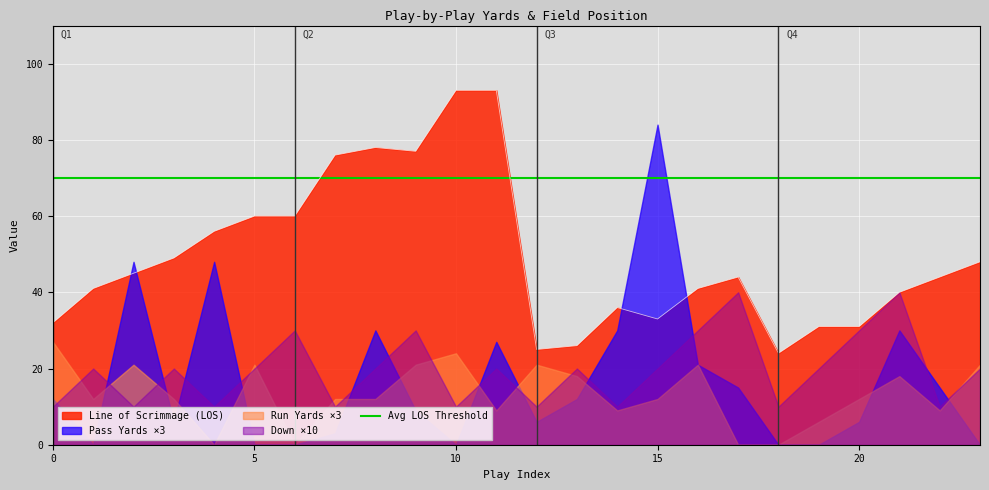

What is the maximum value for Avg LOS Threshold?

70